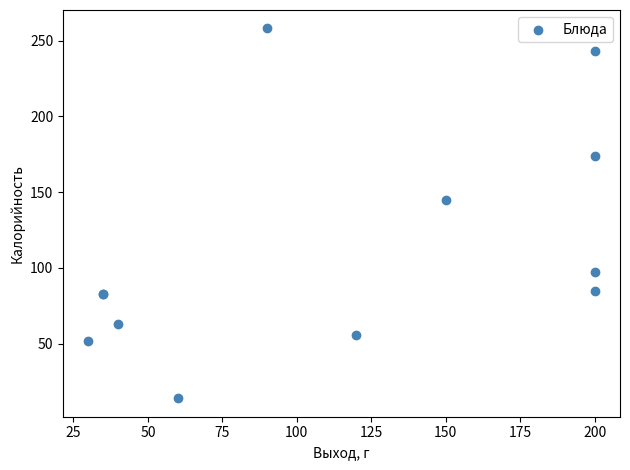

What Y value in the scatter plot is closest to 136?

145